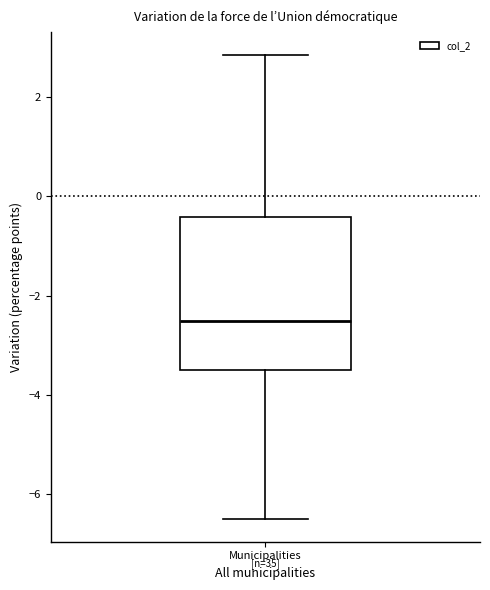

Where does the median line of the box for Municipalities sit on the y-axis? The values are not printed on the chart, so give them approximately, as read against the axis.

-2.6